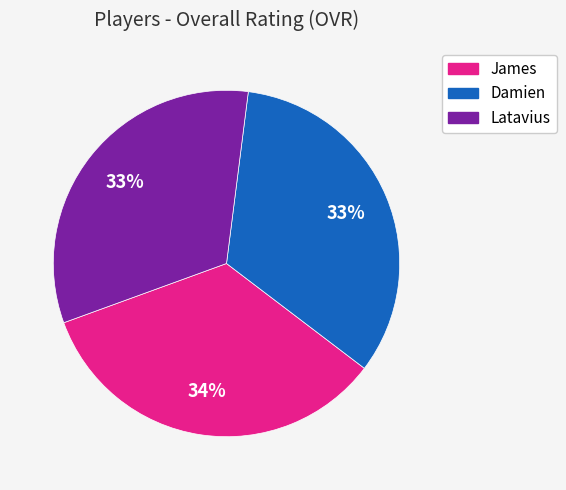

To the nearest percent, what portion does James represent?

34%